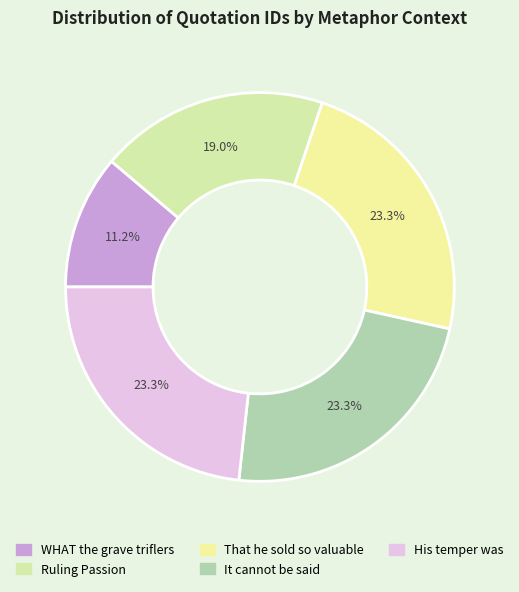

True or false: WHAT the grave triflers accounts for 11% of the total.

True